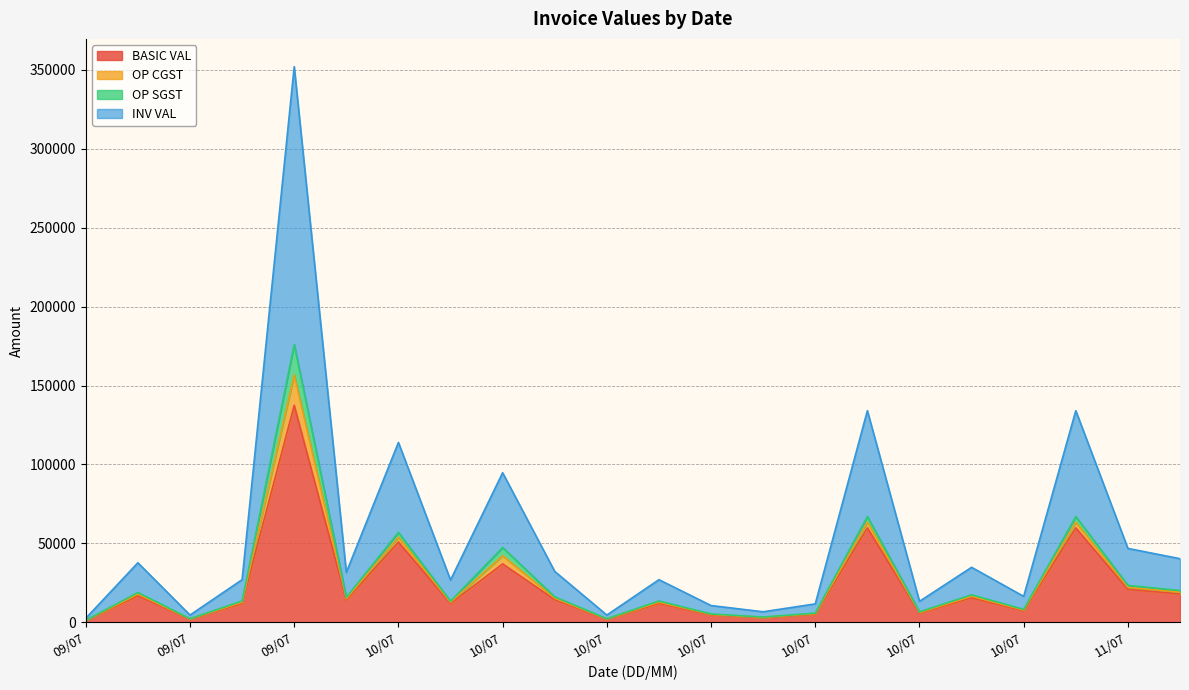

True or false: BASIC VAL and INV VAL intersect in this chart.

False